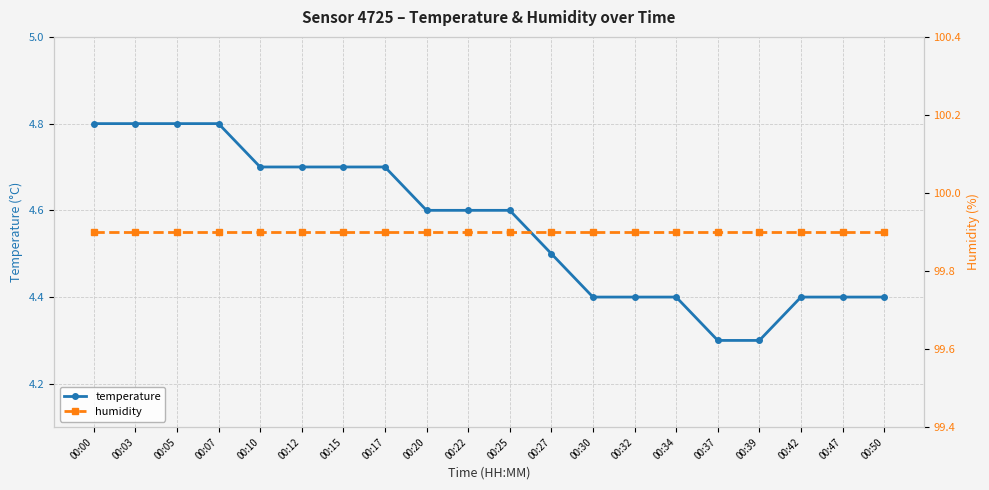

True or false: humidity and temperature cross at least once.

False